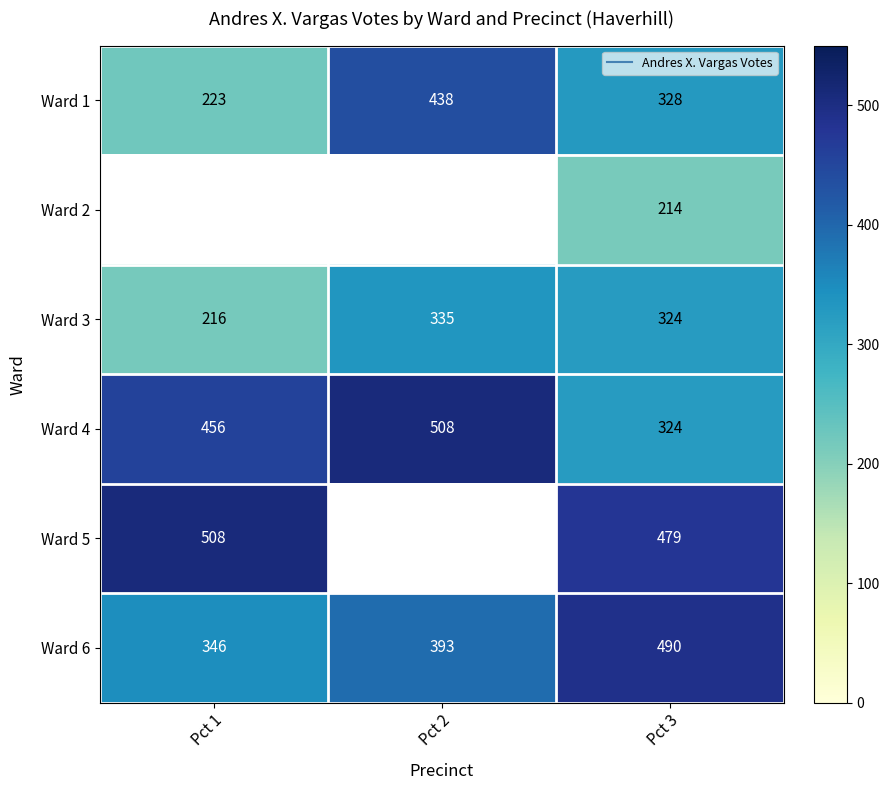

Count the number of categories in the chart.

3